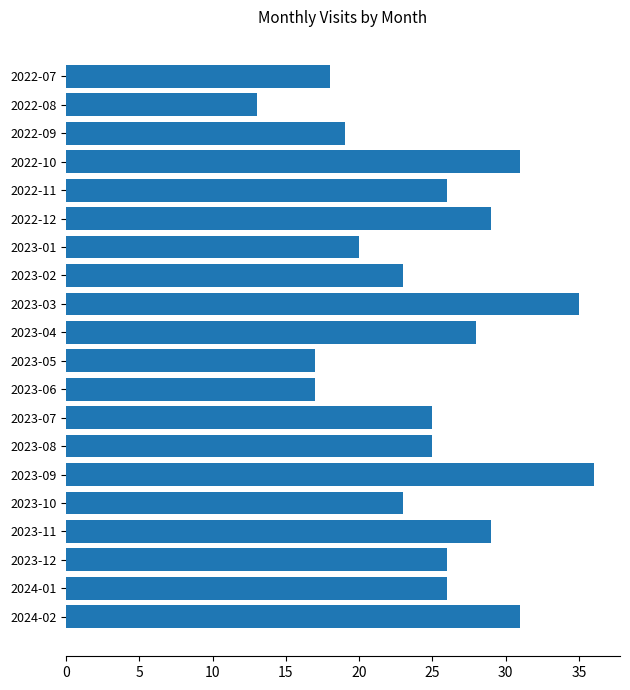

Is it true that the value at 2022-11 is 26?

True